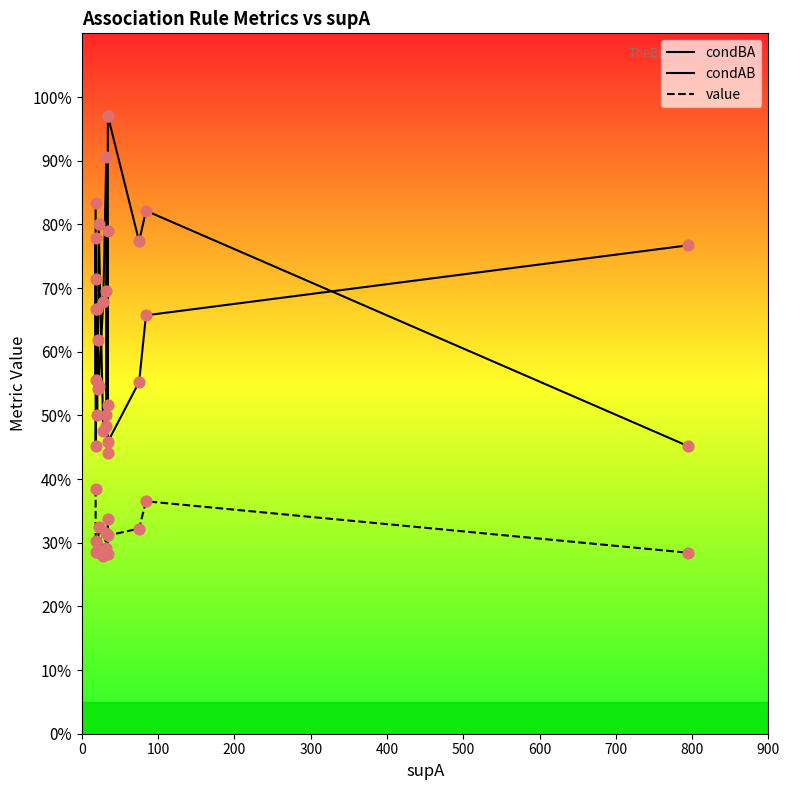

At how many categories does at least one series exceed 0?

15